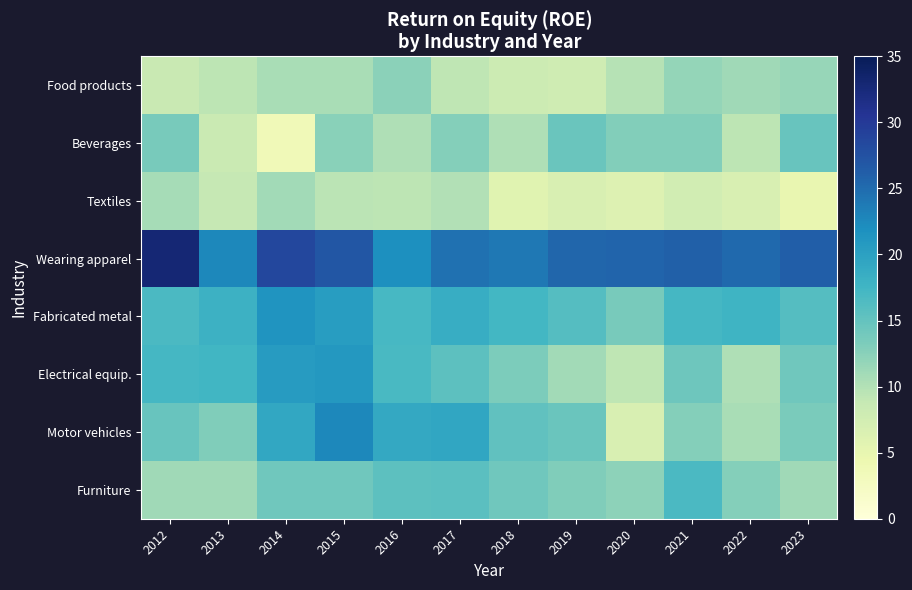

Count the number of data series in this chart.

8